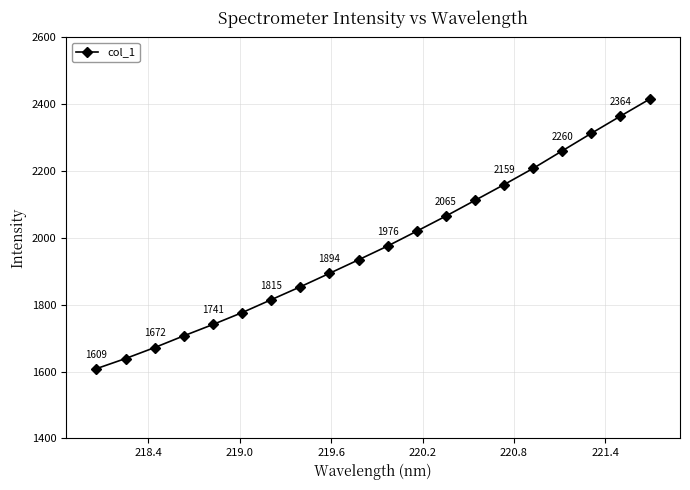

Does the chart display data point markers on the line(s)?

Yes